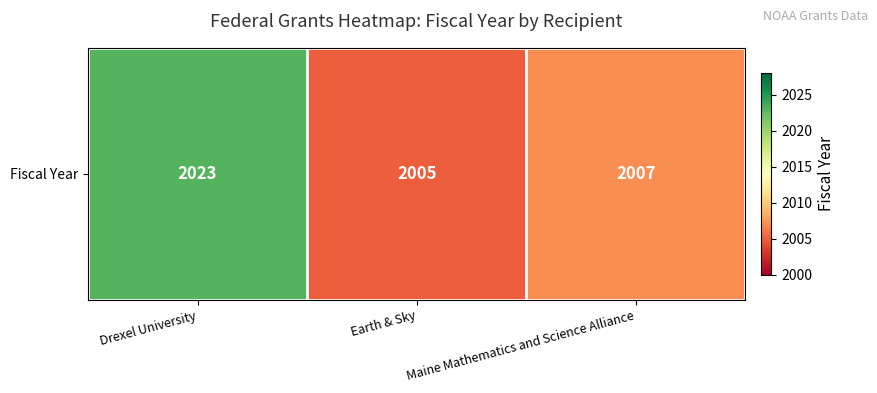

Reading left to right, list all the values displayed in this chart.

Drexel University=2023	Earth & Sky=2005	Maine Mathematics and Science Alliance=2007